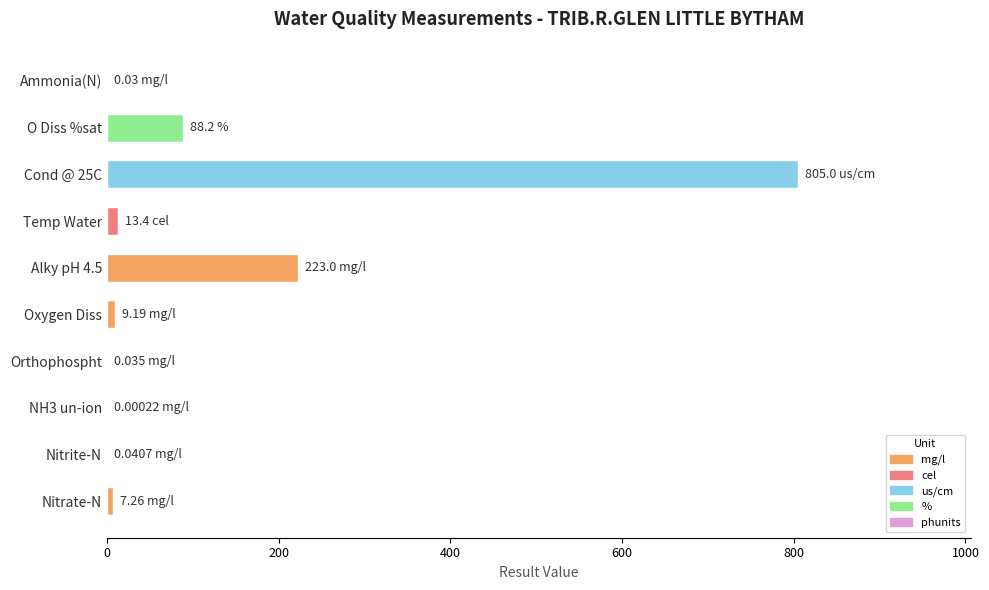

How many data points are above 9?

5